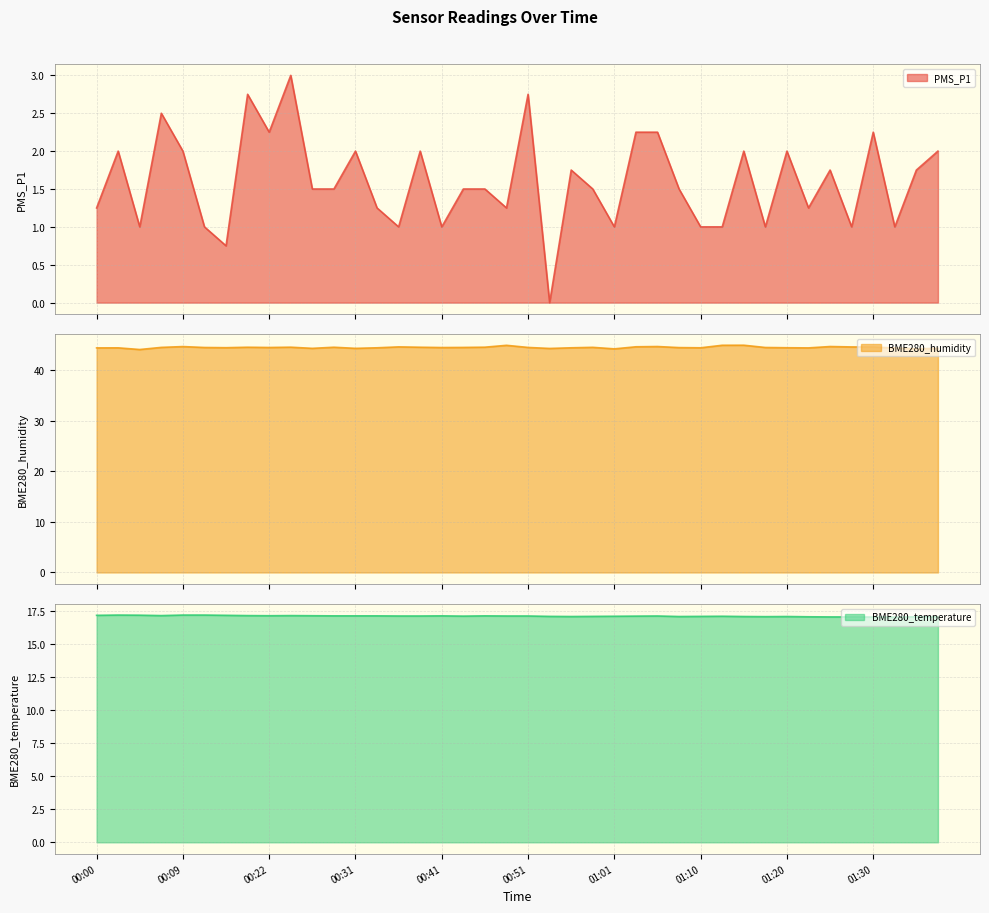

True or false: PMS_P1 and BME280_humidity cross at least once.

False